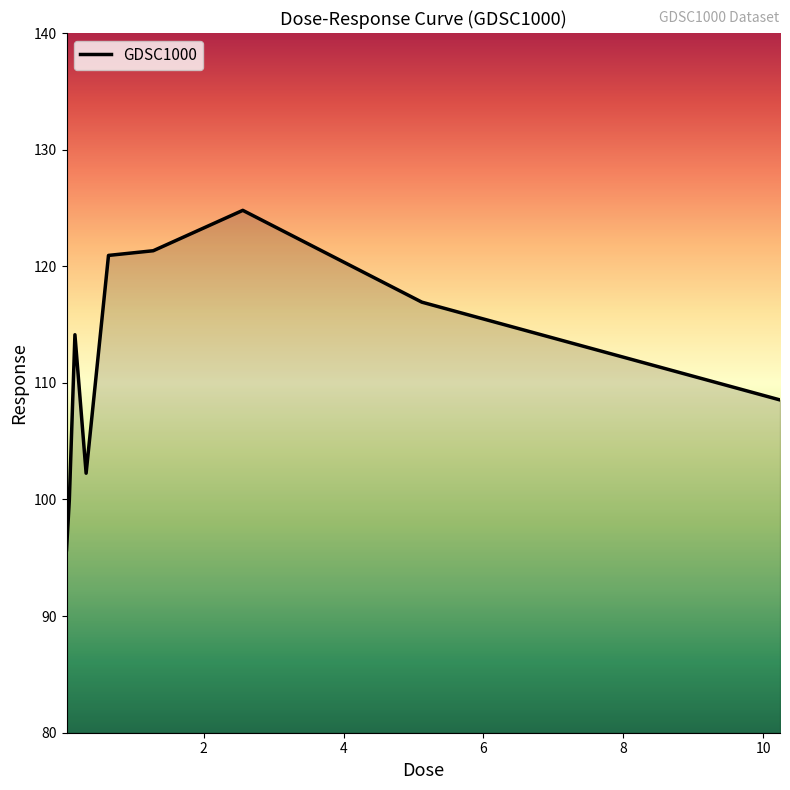

Reading left to right, transcribe all the data shown in this chart.

95.7	99.9	114.1	102.3	120.9	121.3	124.8	116.9	108.5